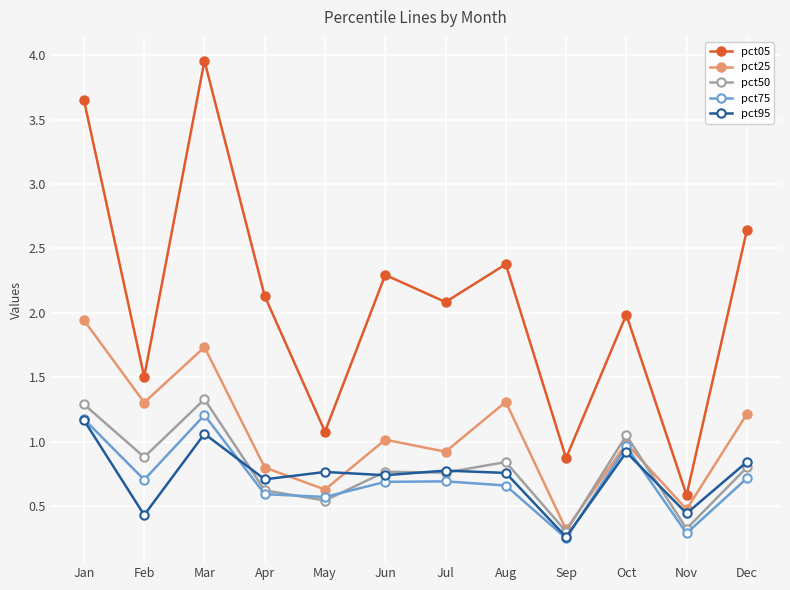

At how many categories does at least one series exceed 0?

12